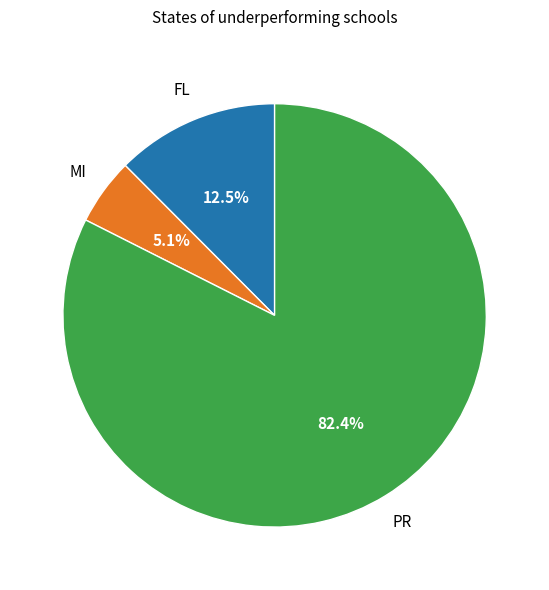

Is there any slice that represents more than half of the pie?

Yes